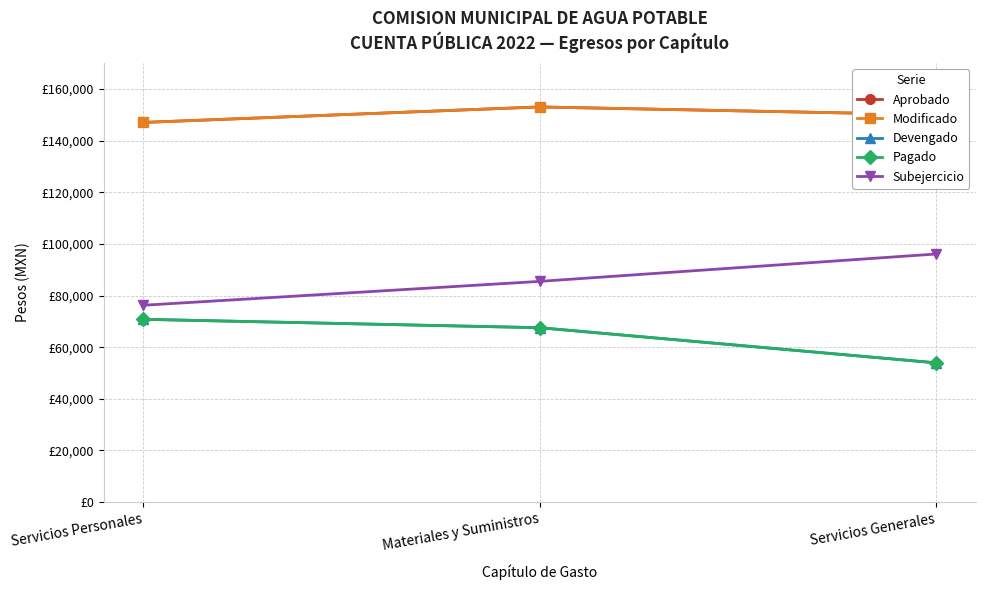

What is the sum of all Devengado values?

192255